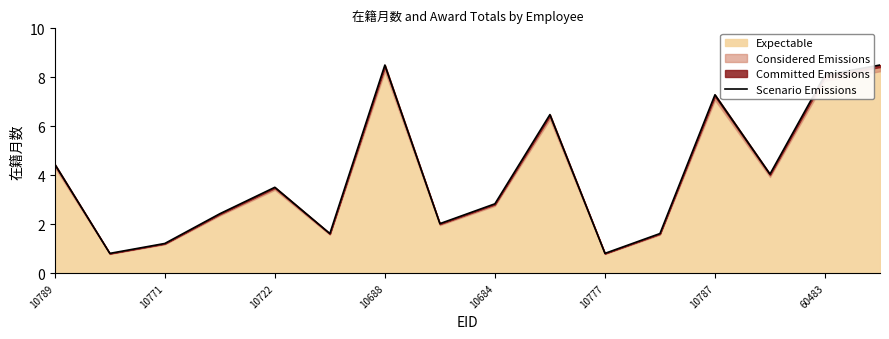

What is the value of the 14th point from the left?

4.0